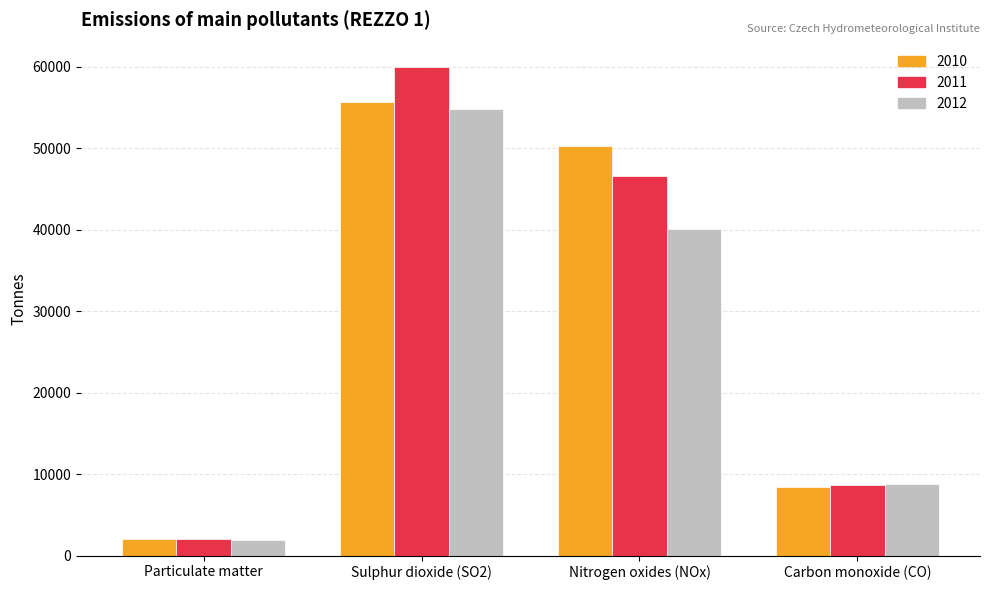

The value of 2012 at Carbon monoxide (CO) is 4283.8. True or false?

False